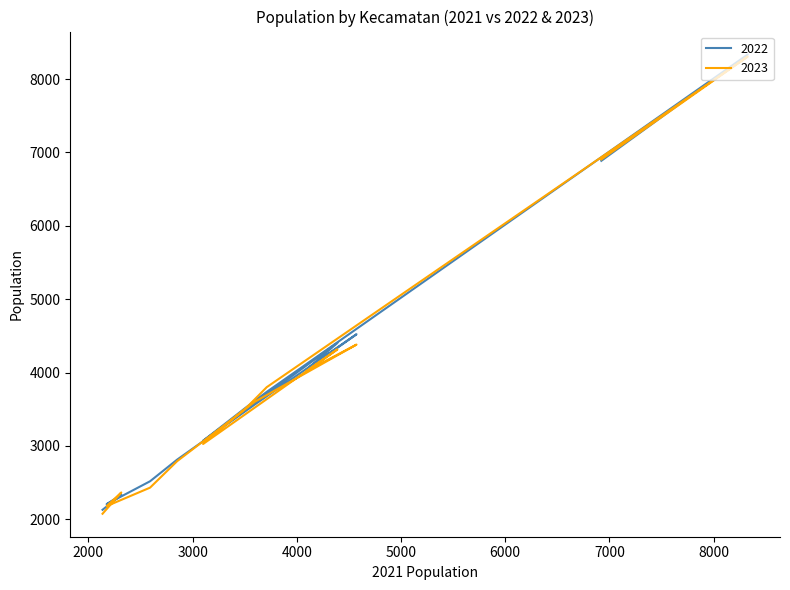

The value of 2022 at Bantul is 4522. True or false?

True